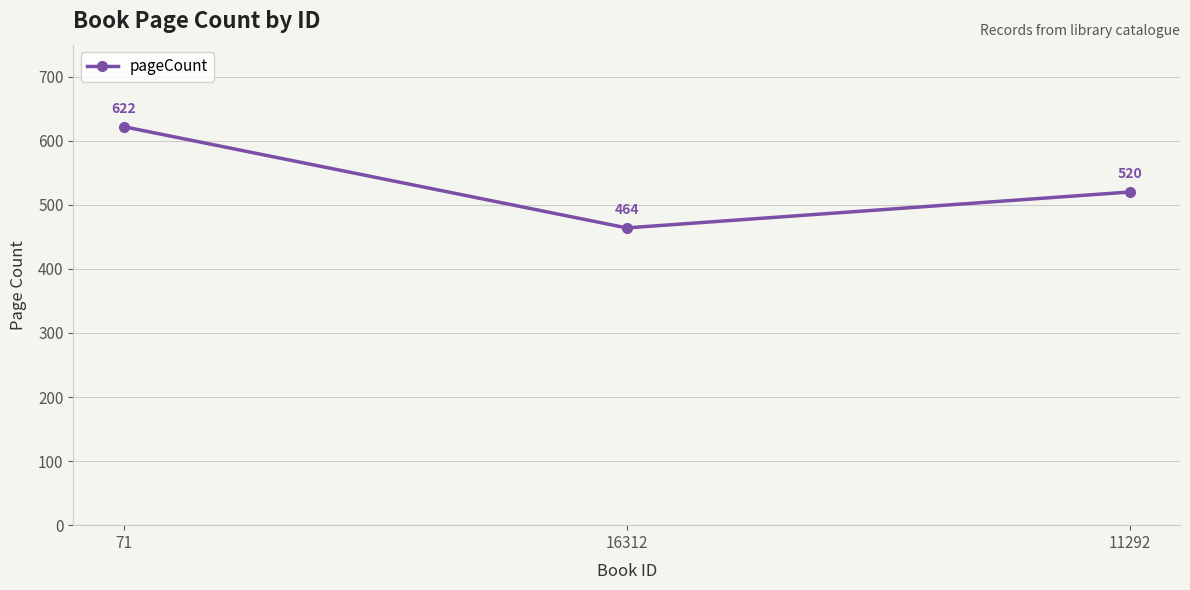

How many data points are less than 520?

1